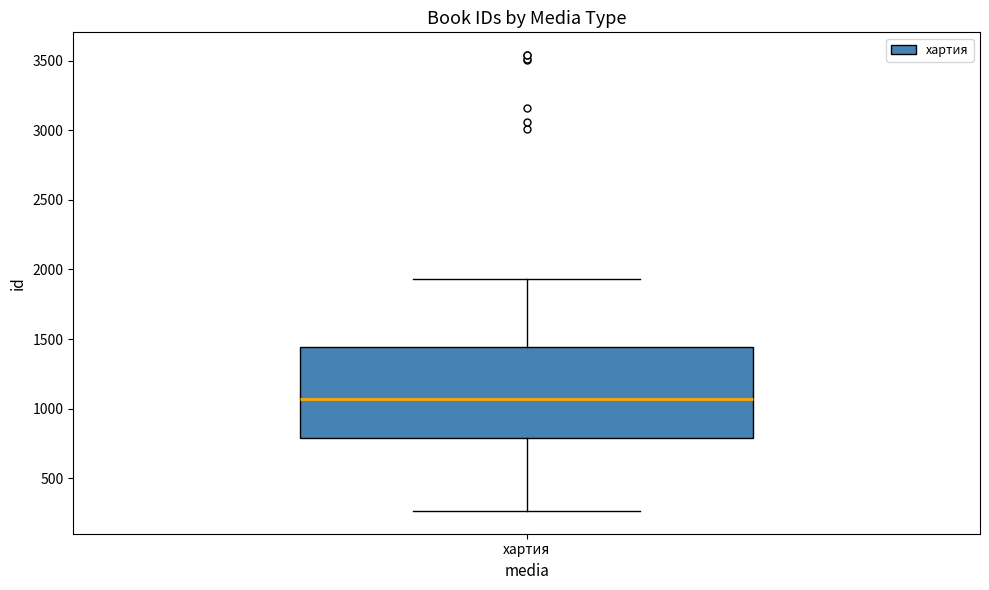

Read this box plot against the y-axis: the position of the median line, the range covered by the box, and the ends of both whiskers. The values are not printed on the chart, so give them approximately, as read against the axis.

median 1050, box 800 to 1450, whiskers 250 to 1950